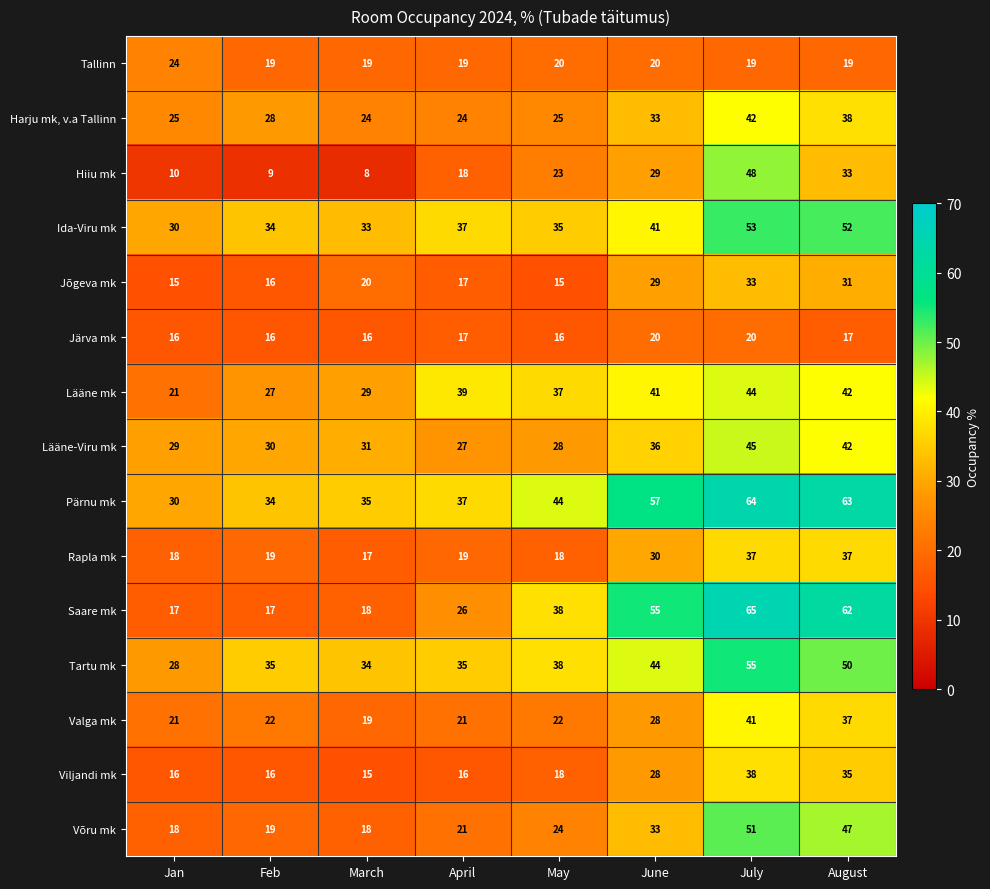

True or false: Pärnu mk has a value of 37 at April.

True